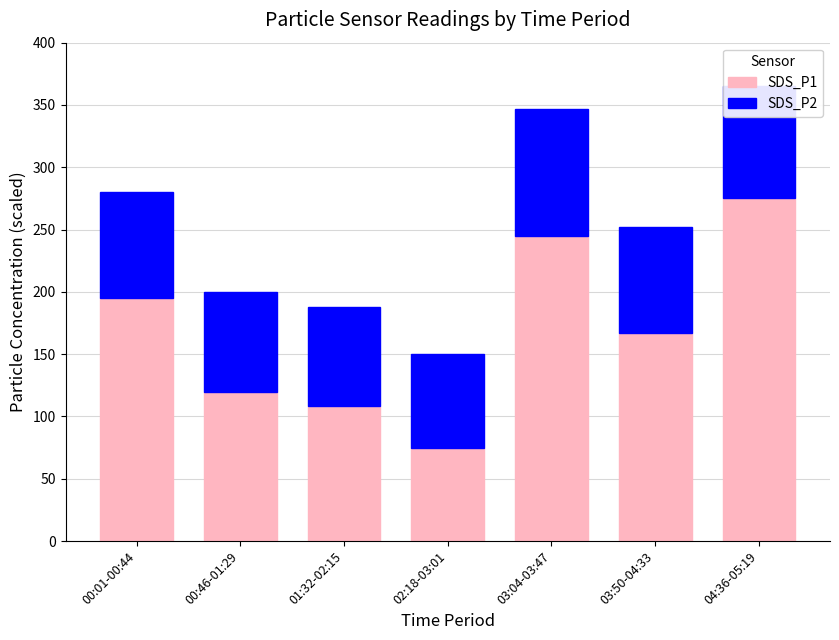

What is the sum of all SDS_P1 values?

1185.0